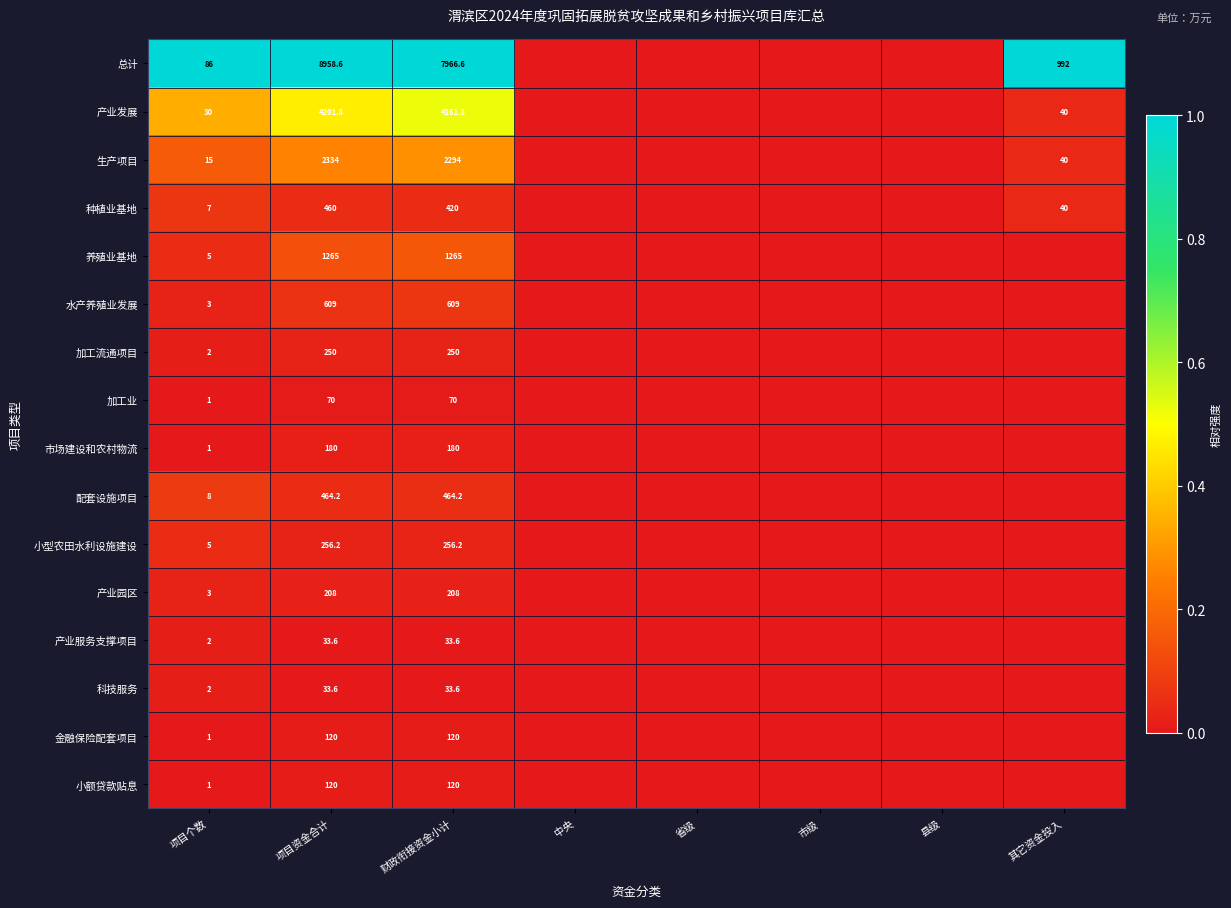

What is the spread (max minus min) of values at 项目个数?

85.0